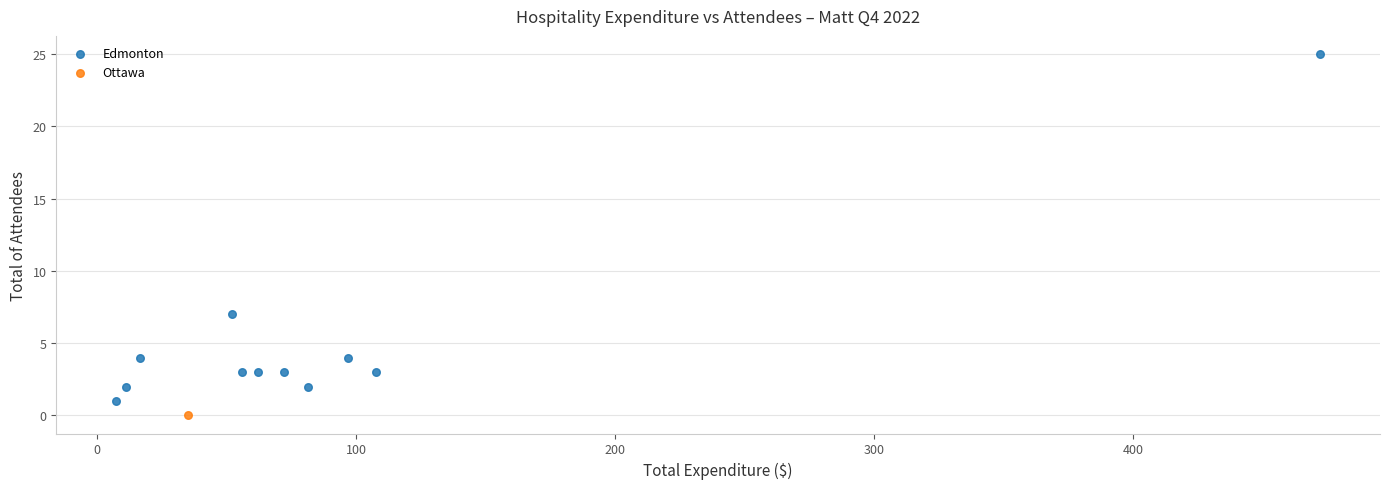

What are all the series names shown in the legend?

Edmonton, Ottawa